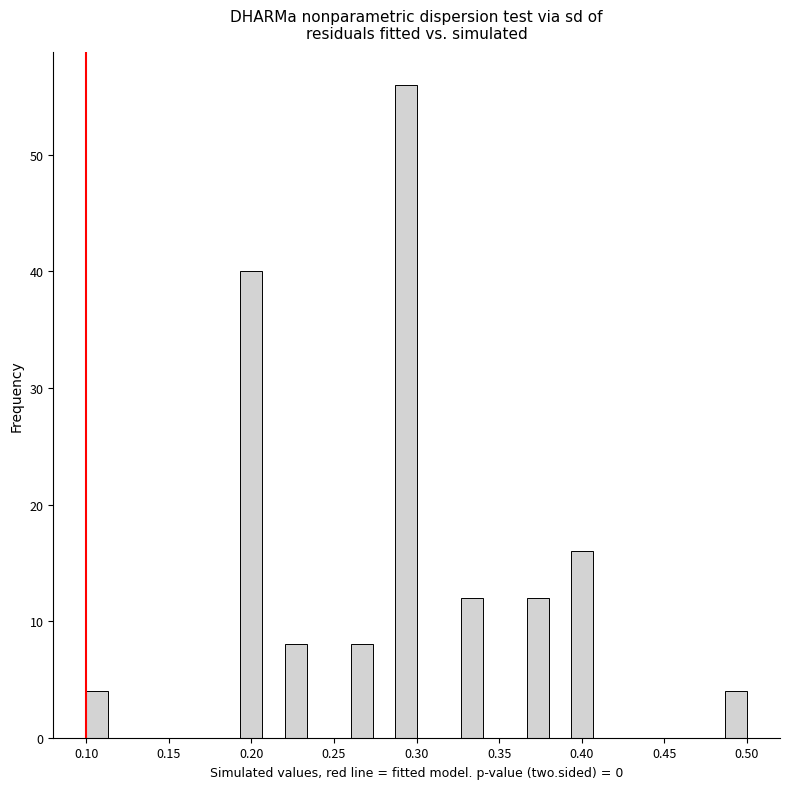

Read against the x-axis, roughly where is the centre of the tallest bar?

0.295